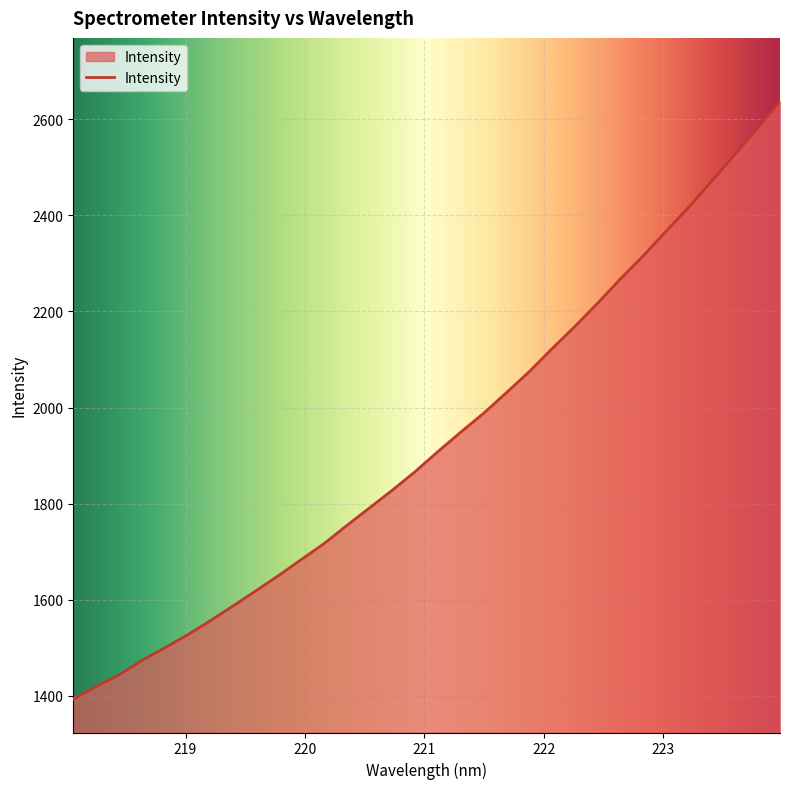

What is the maximum value shown in the chart?

2637.5